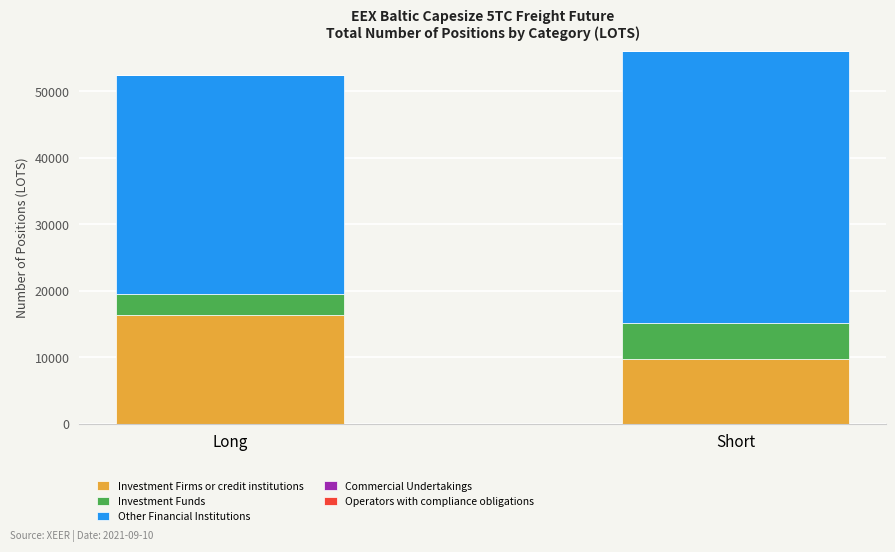

At which label is Investment Firms or credit institutions closest to 12965?

Short